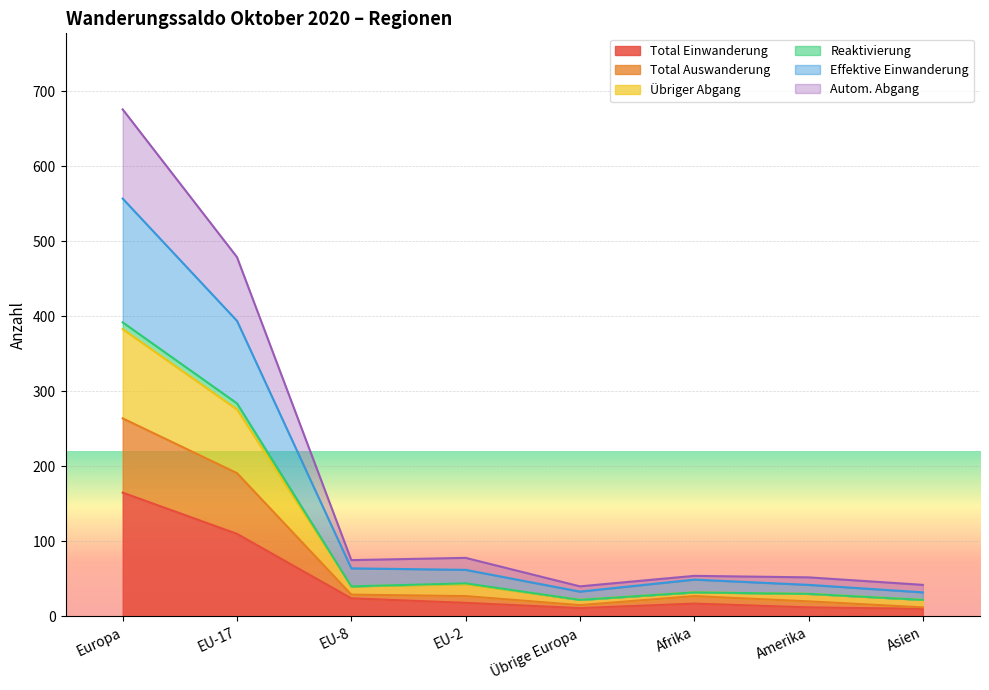

The value of Total Auswanderung at Amerika is 14. True or false?

False